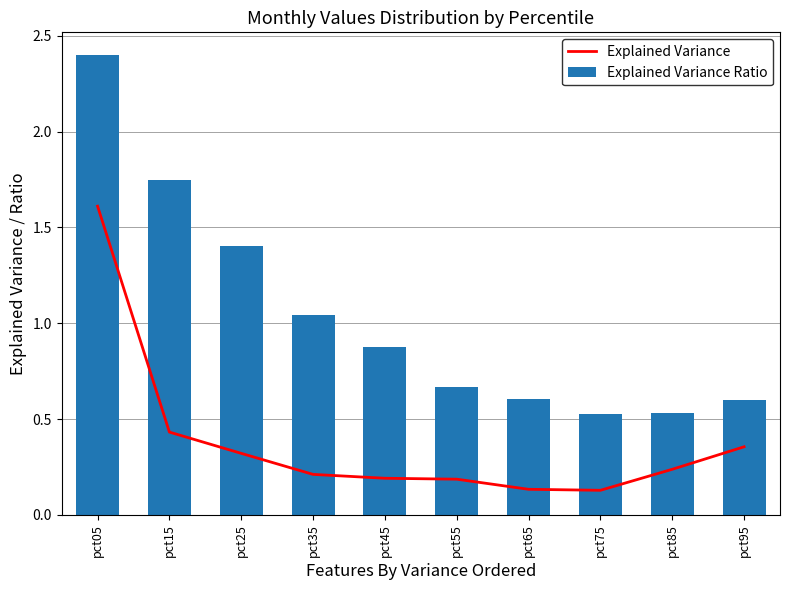

Which series has the largest total across all categories?

Explained Variance Ratio